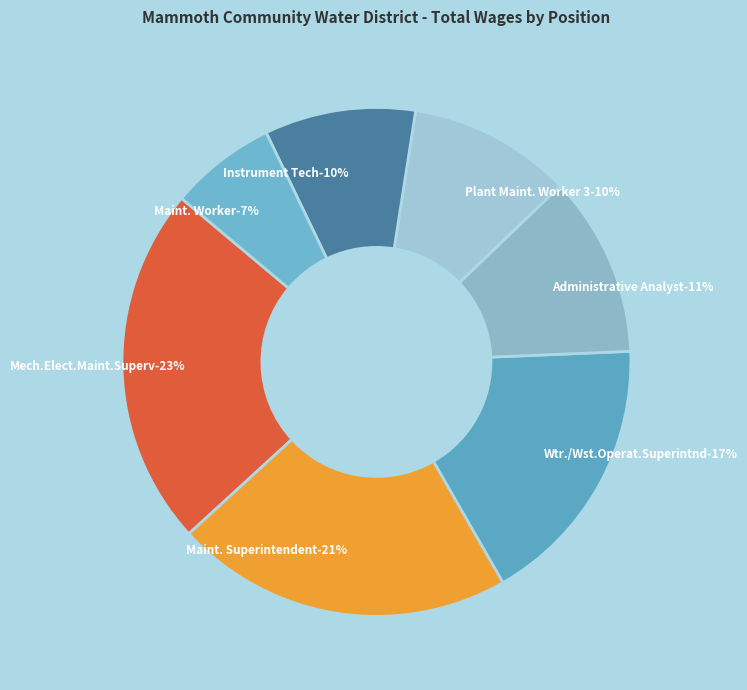

What percentage is NOT represented by Maint. Worker?

93.2%